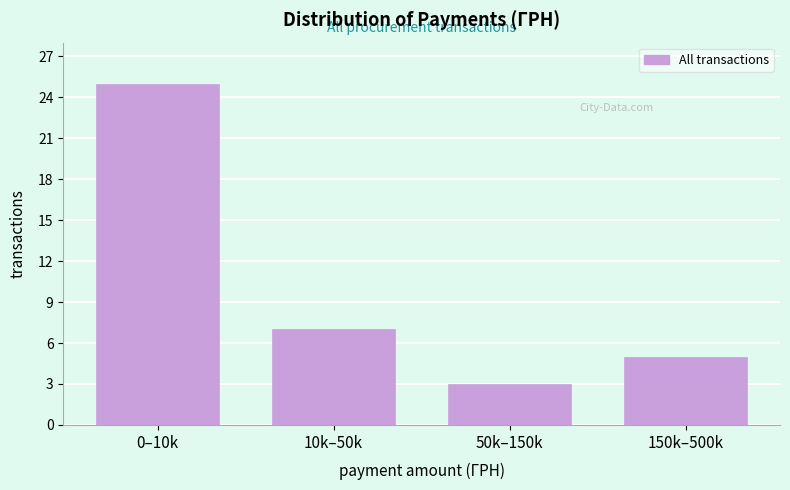

Reading left to right, what are all the values shown in this chart?

25	7	3	5